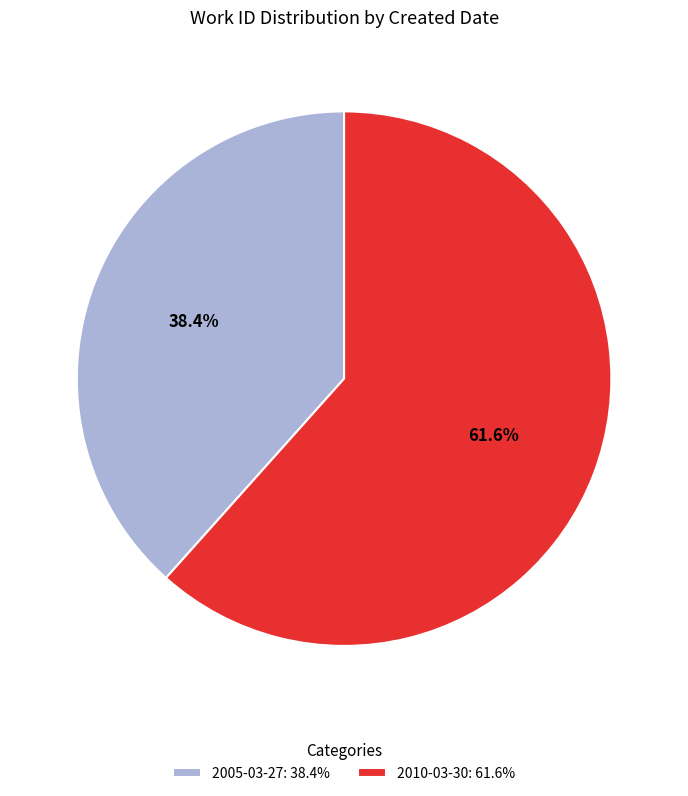

Which category has the biggest portion of the pie?

2010-03-30